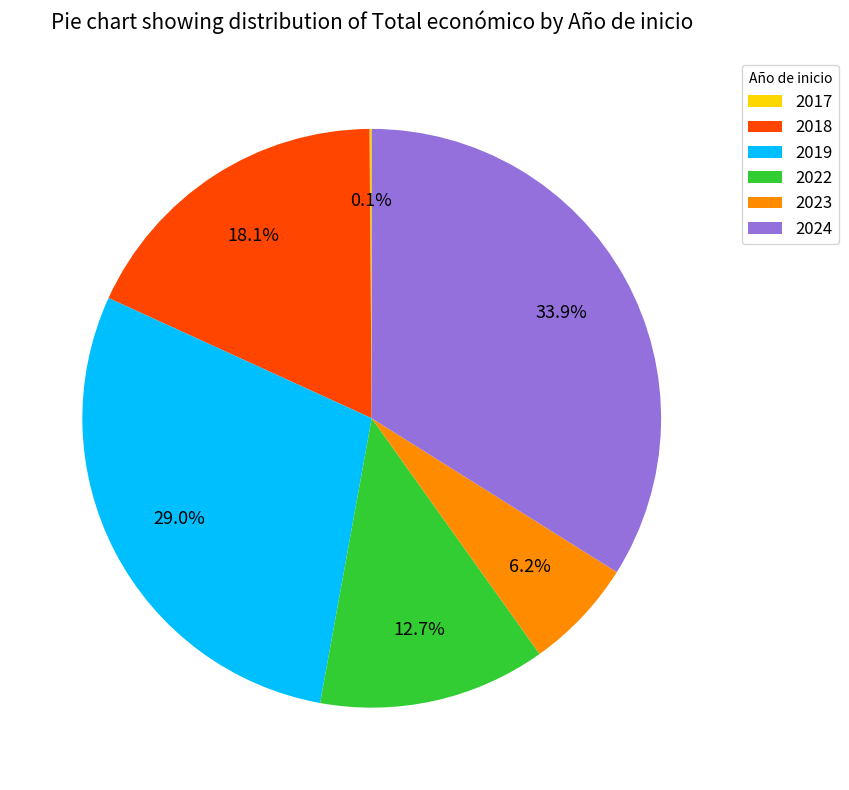

Which category has the biggest portion of the pie?

2024